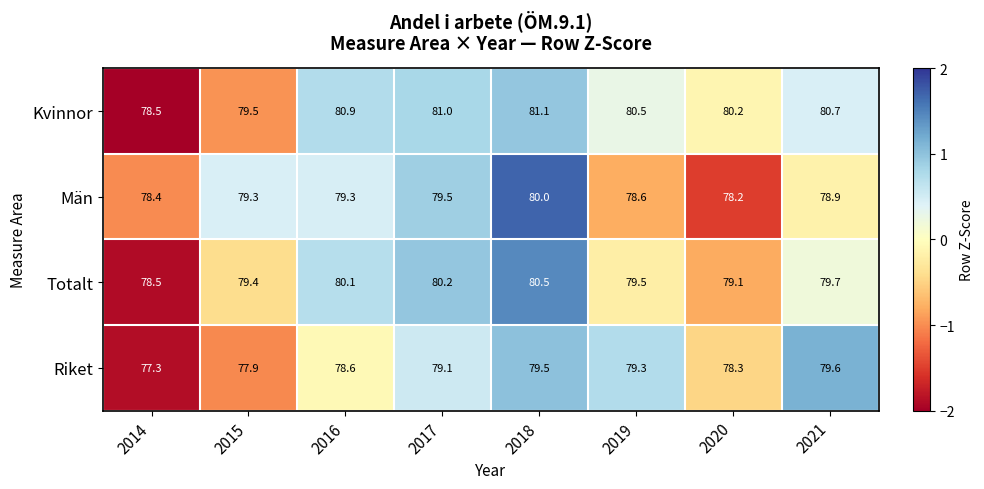

What is the difference between the Män values at 2015 and 2020?

1.1